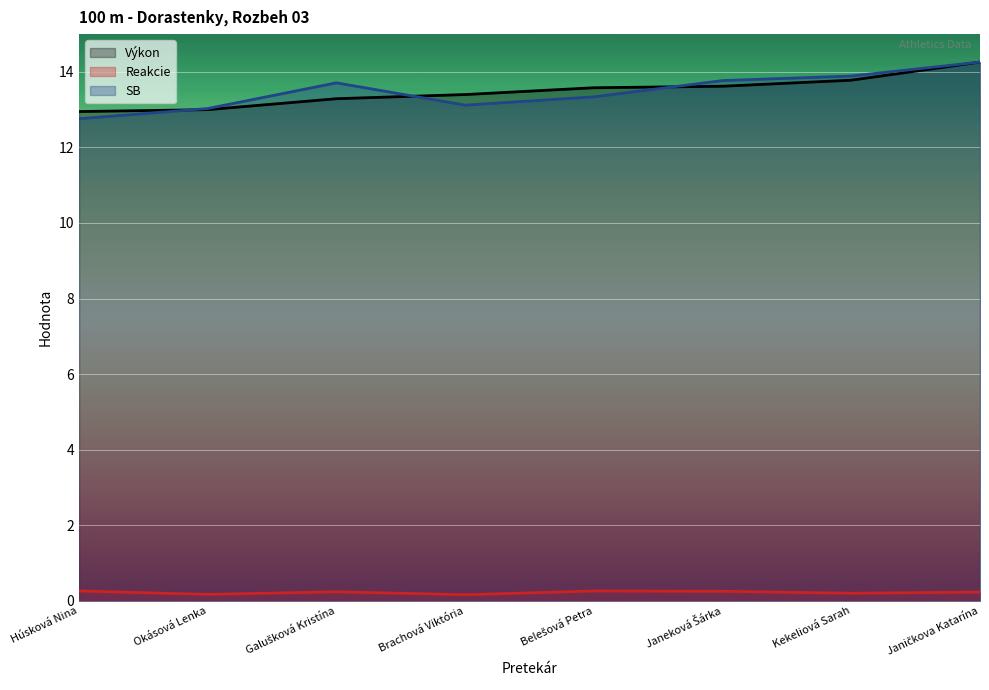

Which series changed the most between Húsková Nina and Brachová Viktória?

Výkon